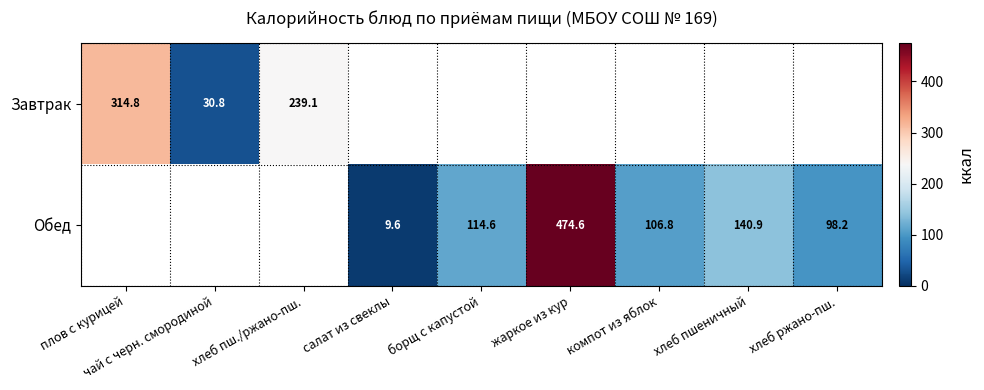

At how many categories does at least one series exceed 270?

2